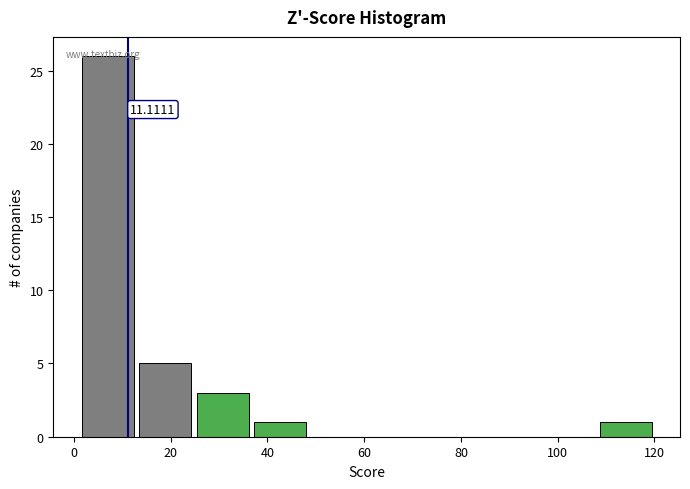

Which range on the x-axis has the tallest bar?

2 to 12